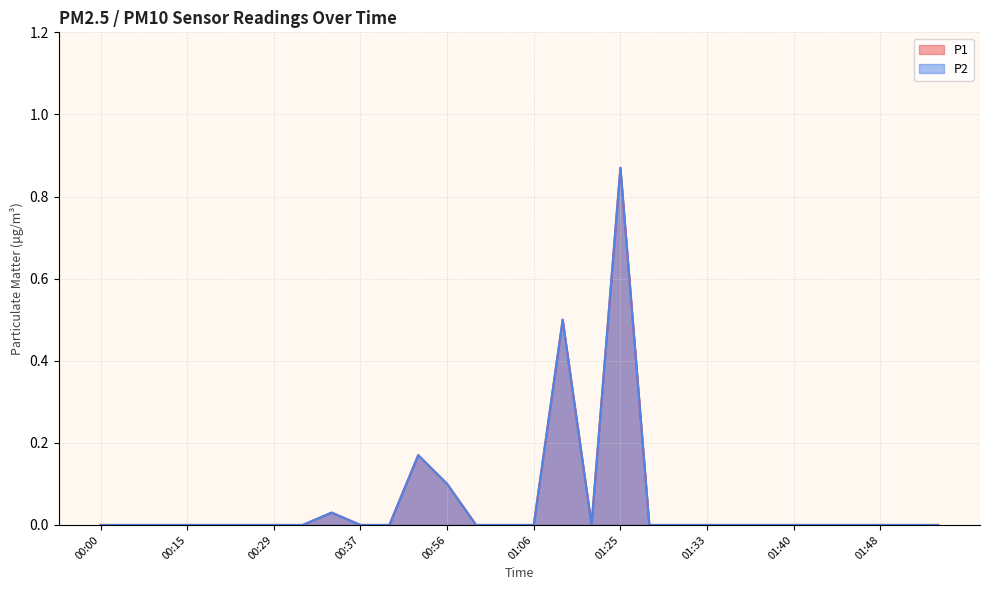

What are all the series names shown in the legend?

P1, P2